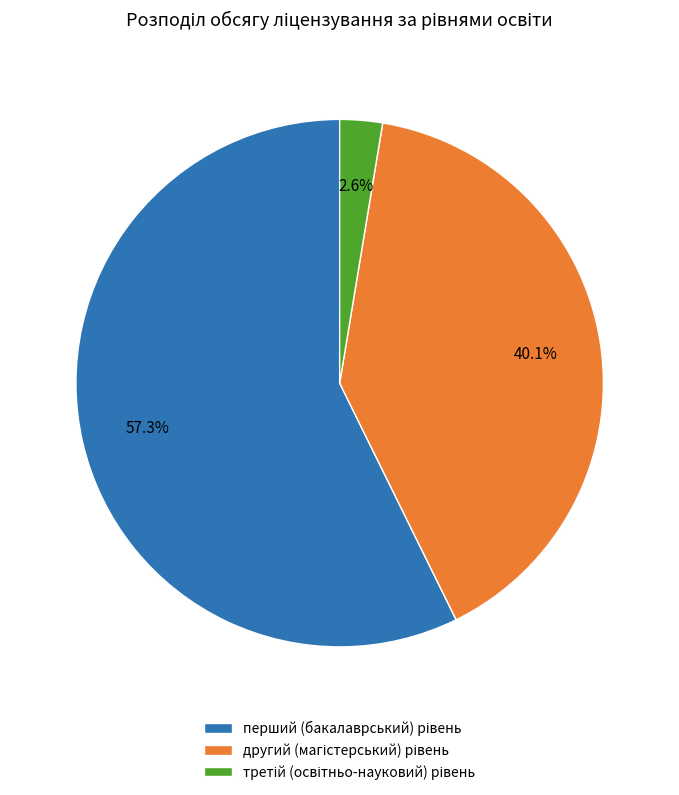

Is there any slice that represents more than half of the pie?

Yes